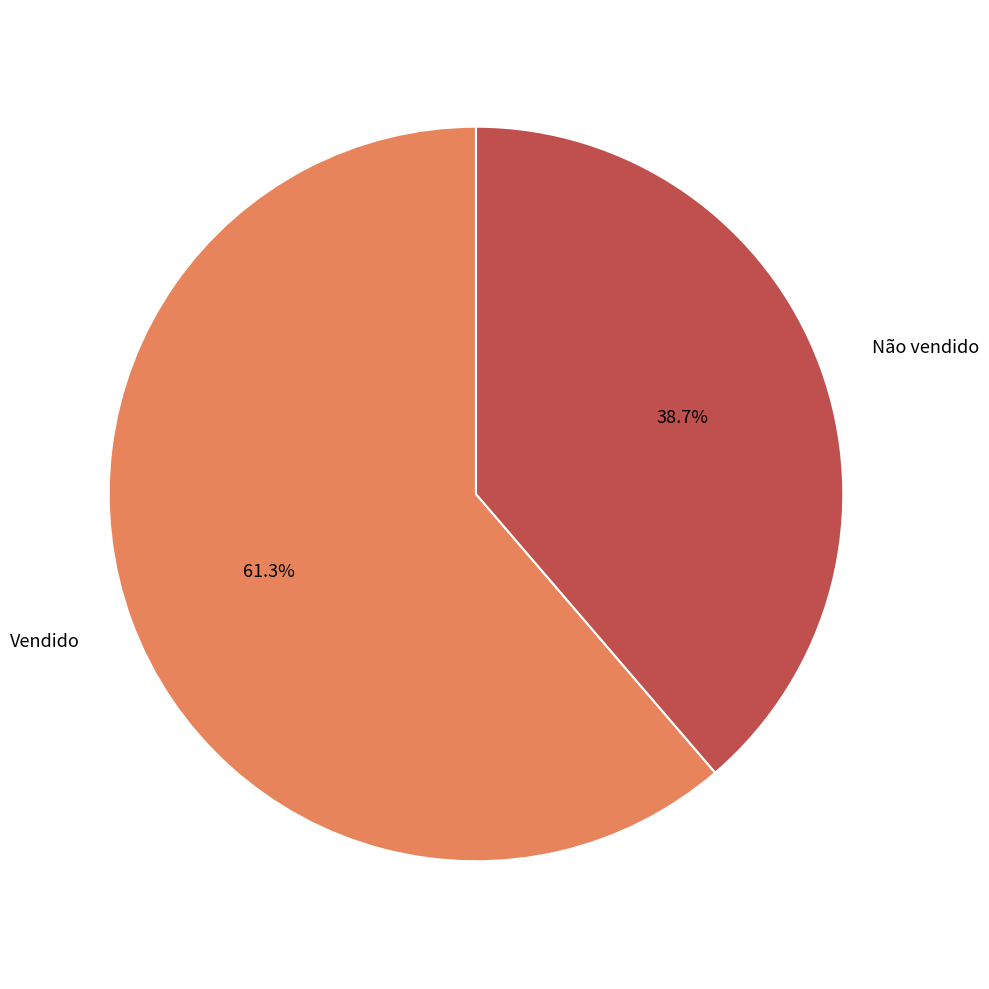

Which slice is the smallest?

Não vendido